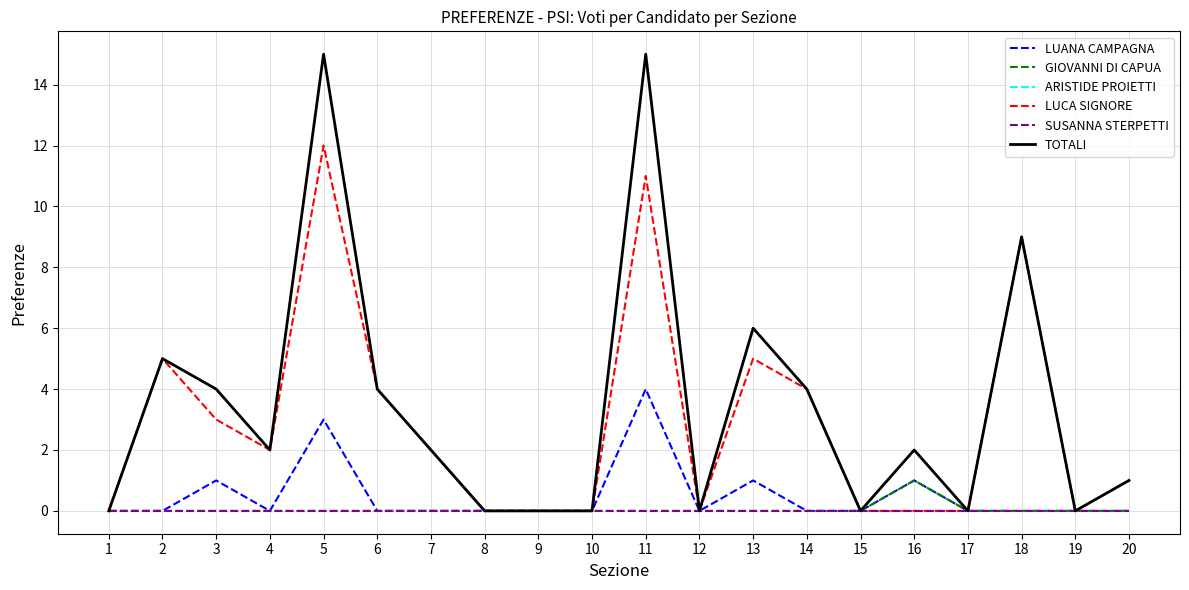

True or false: ARISTIDE PROIETTI and LUCA SIGNORE cross at least once.

False